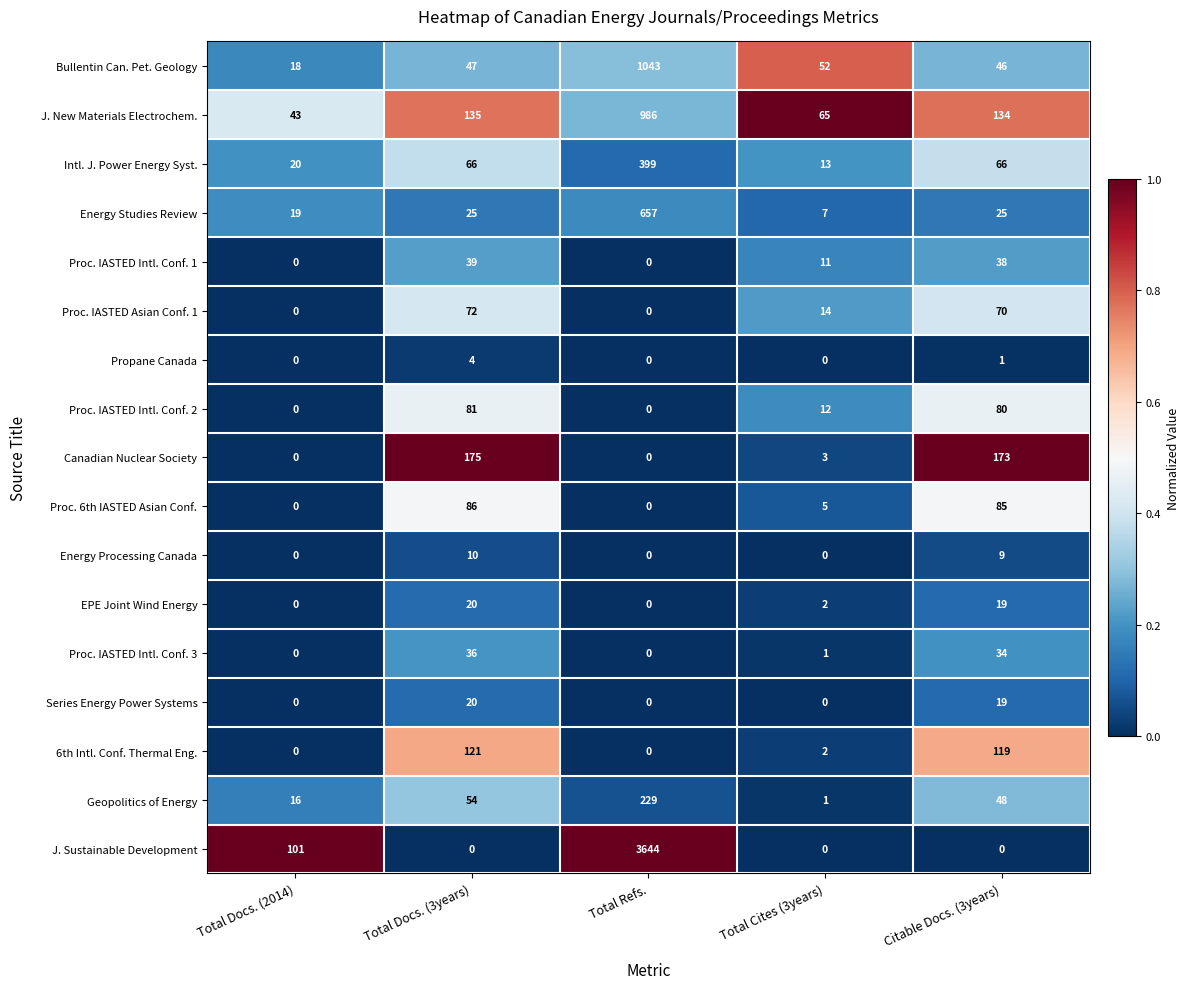

What is the spread (max minus min) of values at Total Docs. (3years)?

175